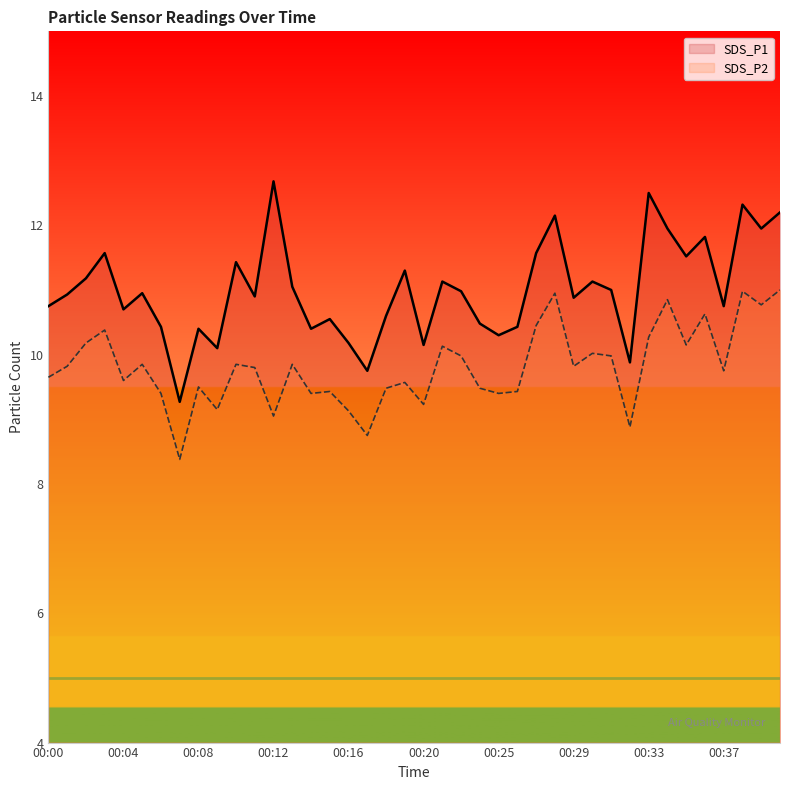

Which series has the largest total across all categories?

SDS_P1